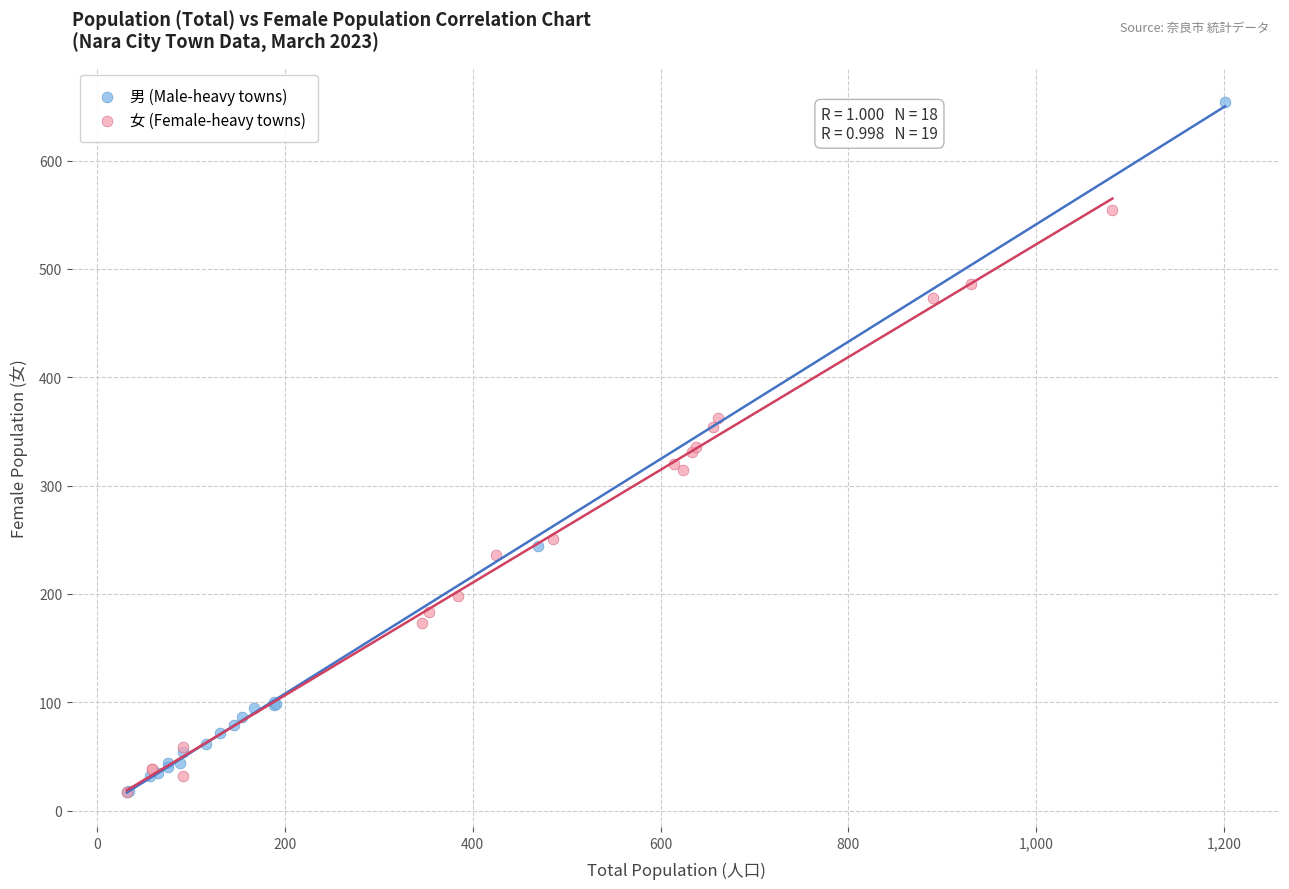

Which series has the widest spread of Y values?

男 (Male-heavy towns)